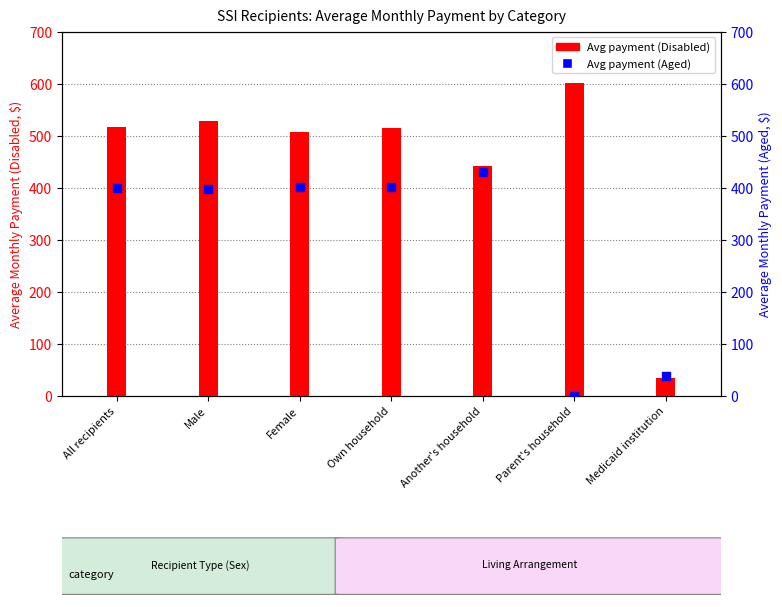

Is the value of Avg payment (Aged) at Own household greater than the value of Avg payment (Disabled) at Medicaid institution?

Yes